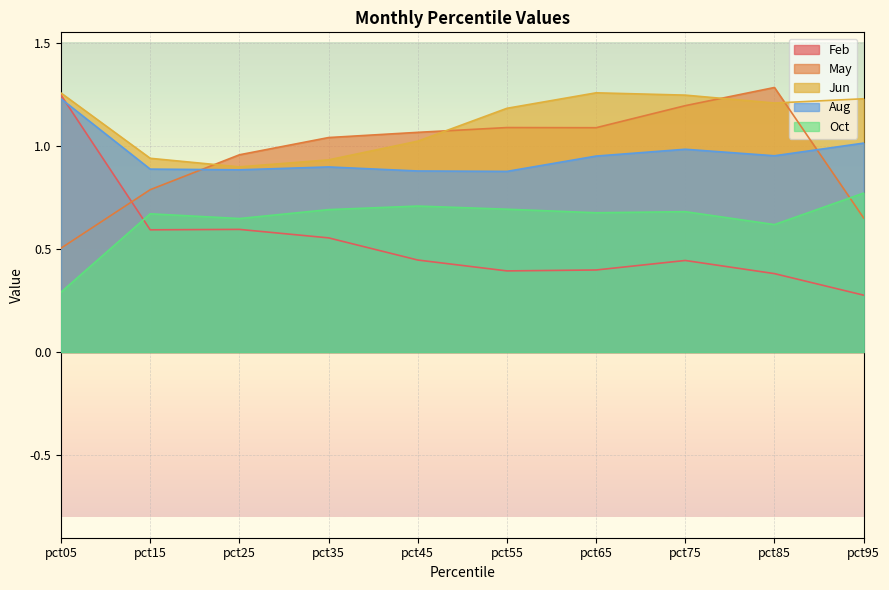

Between which two adjacent categories do May and Feb first intersect?

pct05 and pct15